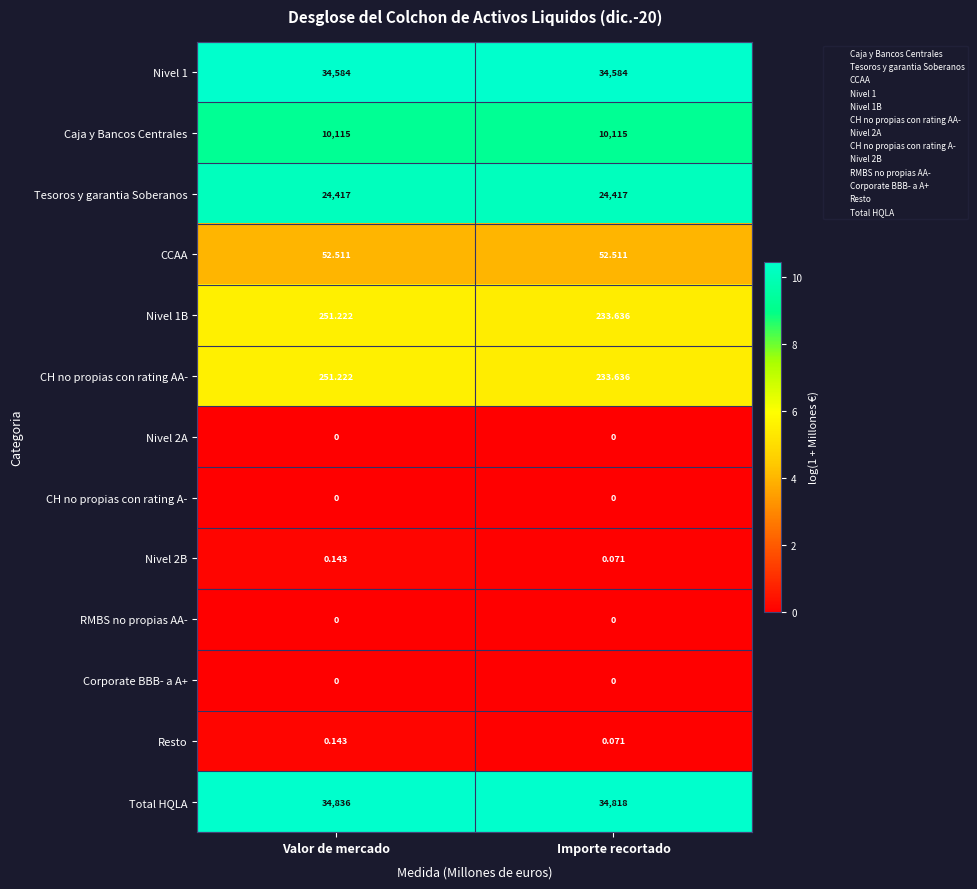

What is the difference between the highest and lowest values at Valor de mercado?

34836.0